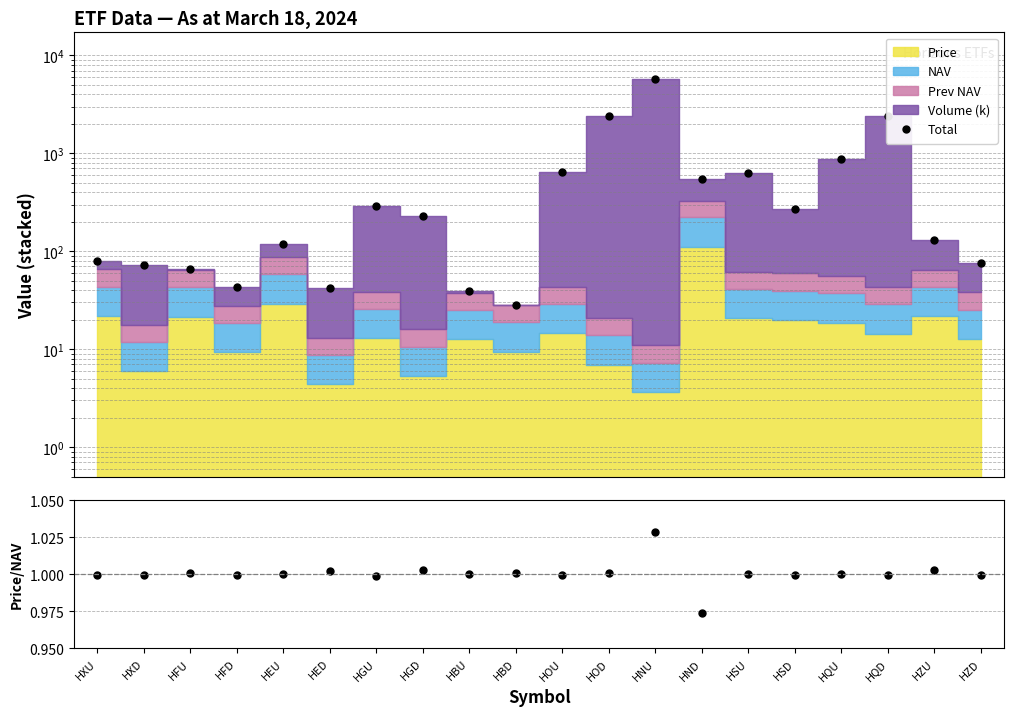

What position from the right is HED?

15